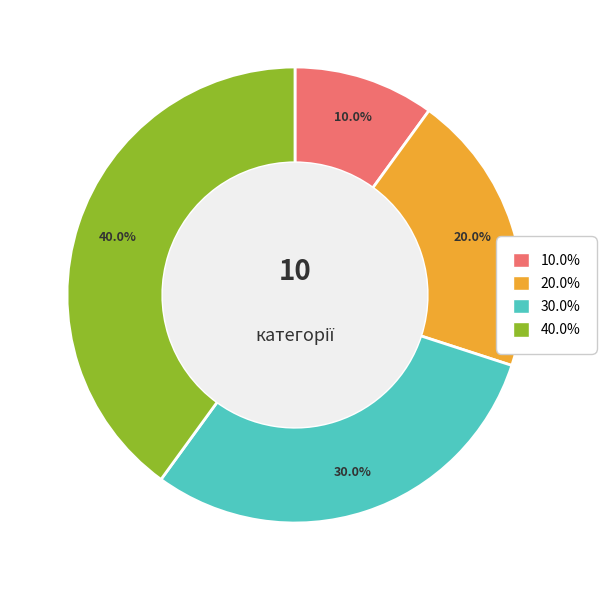

Is there a majority slice in this chart?

No